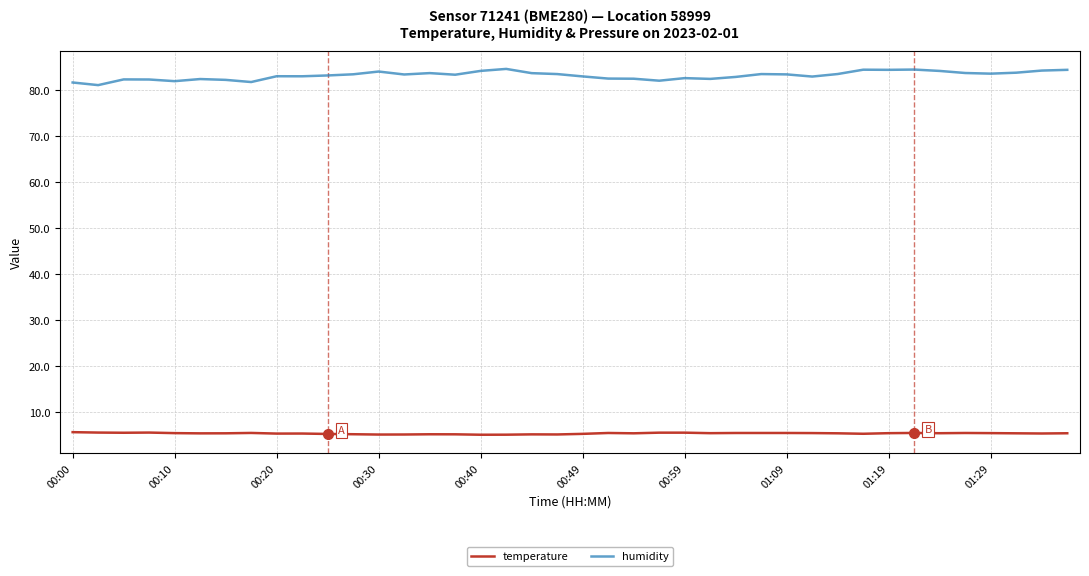

What is the sum of all temperature values?

217.7